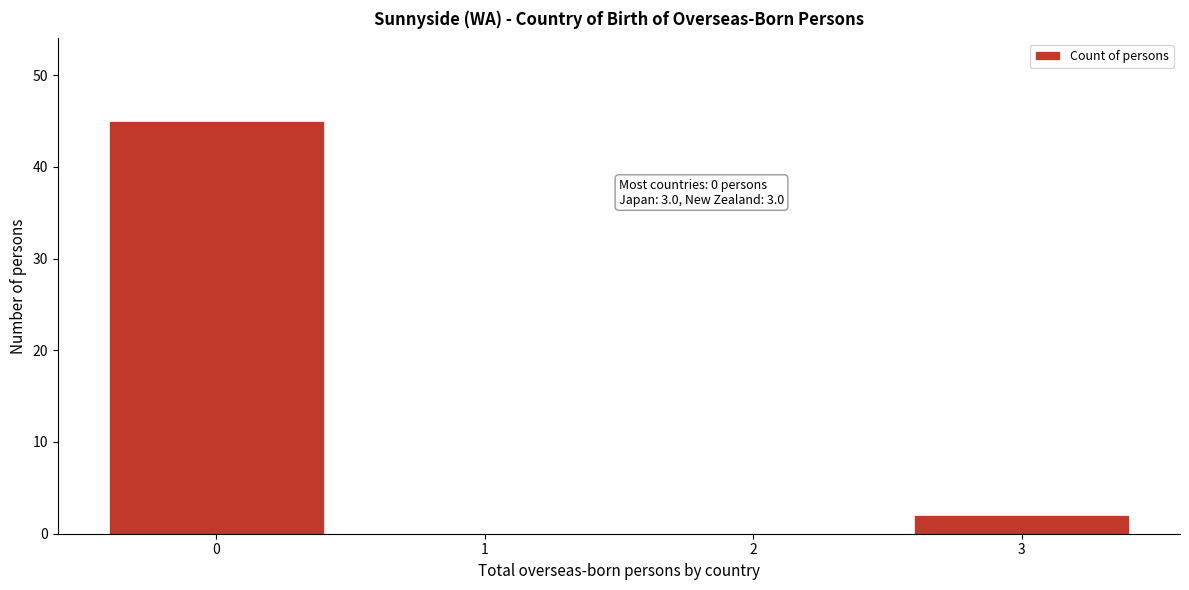

Over which range of the x-axis is the bar tallest?

-0.5 to 0.5